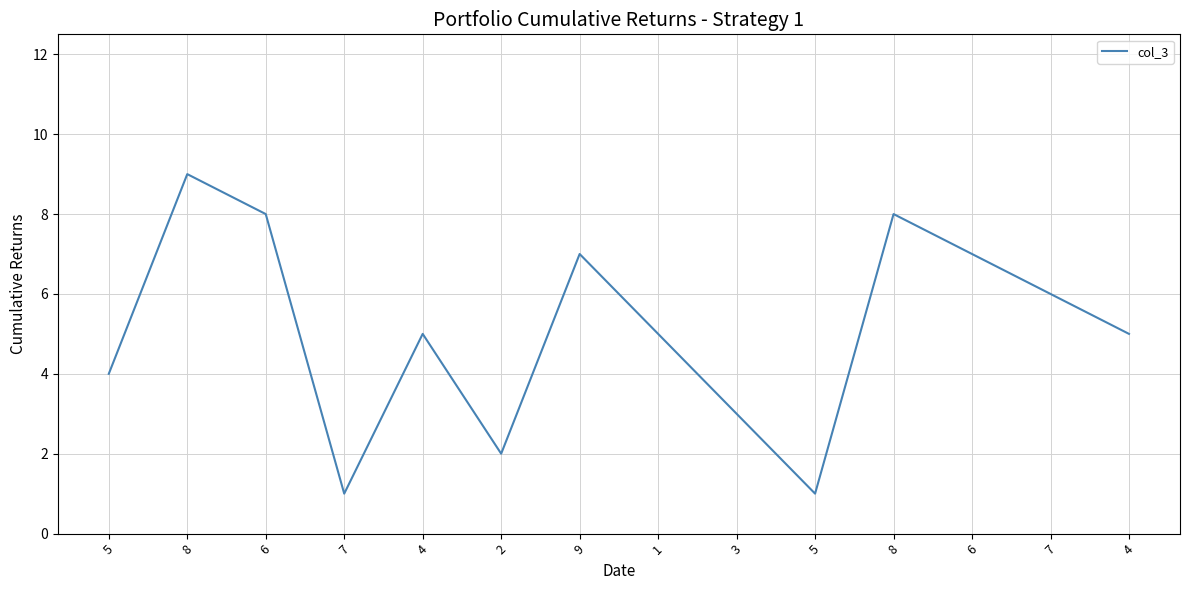

How many lines are shown in the chart?

1